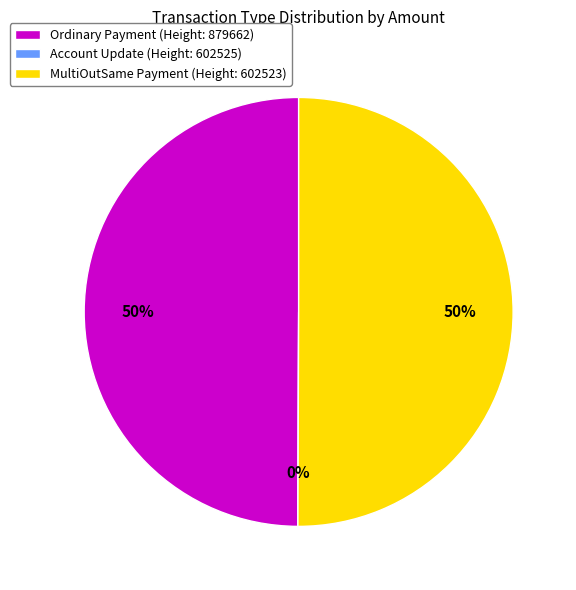

How many slices are in this pie chart?

3